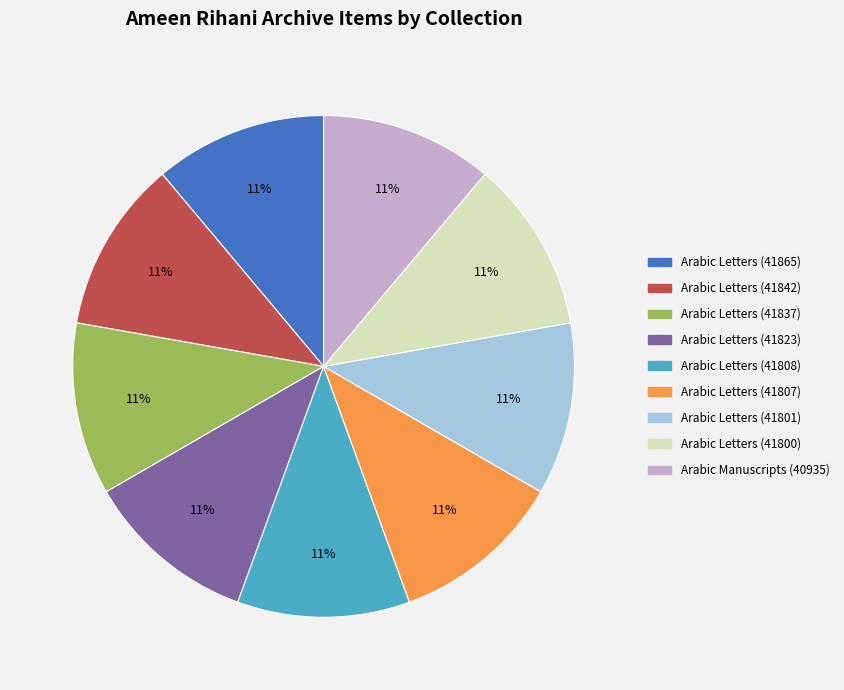

To the nearest percent, what is the average slice percentage?

11%